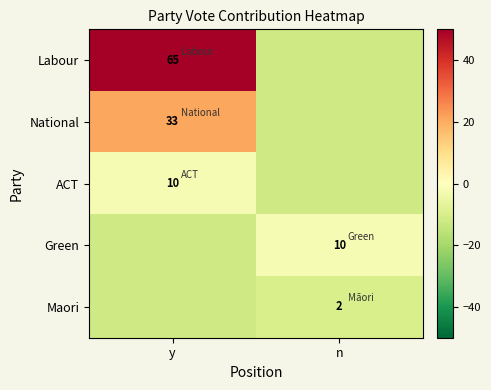

The National series shows 33 at y. True or false?

True